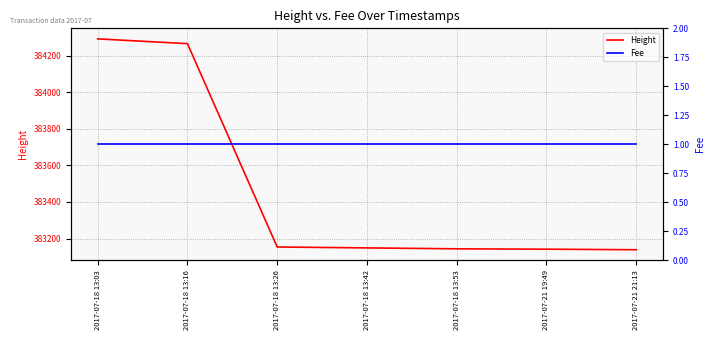

What are all the series names shown in the legend?

Height, Fee